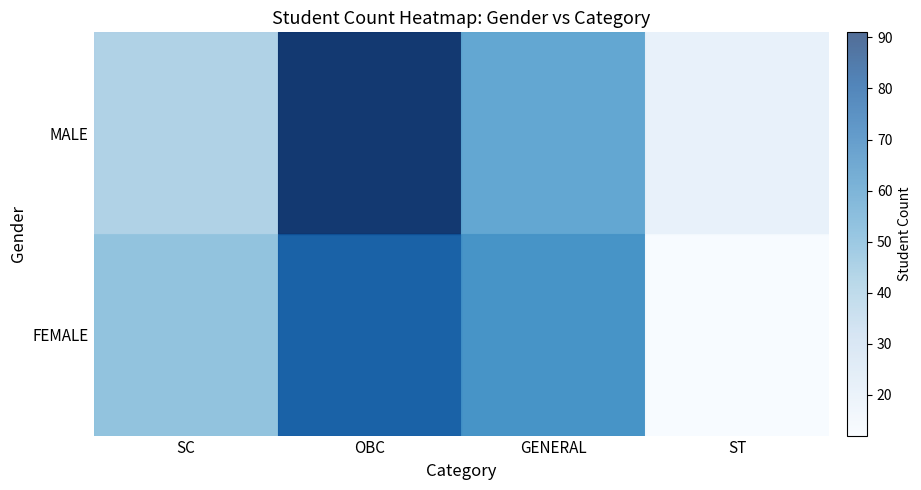

Count the number of categories in the chart.

4